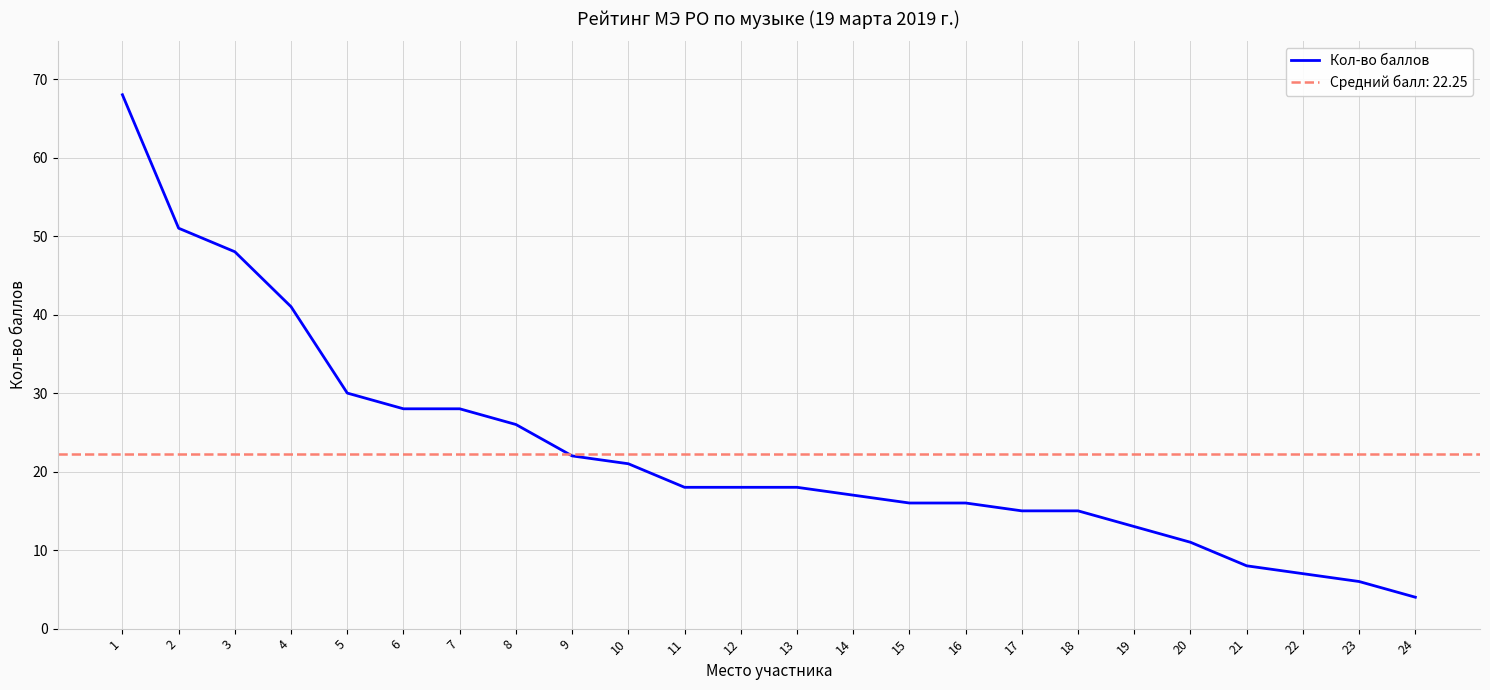

Rank the categories by value from lowest to highest.

24, 23, 22, 21, 20, 19, 17, 18, 15, 16, 14, 11, 12, 13, 10, 9, 8, 6, 7, 5, 4, 3, 2, 1